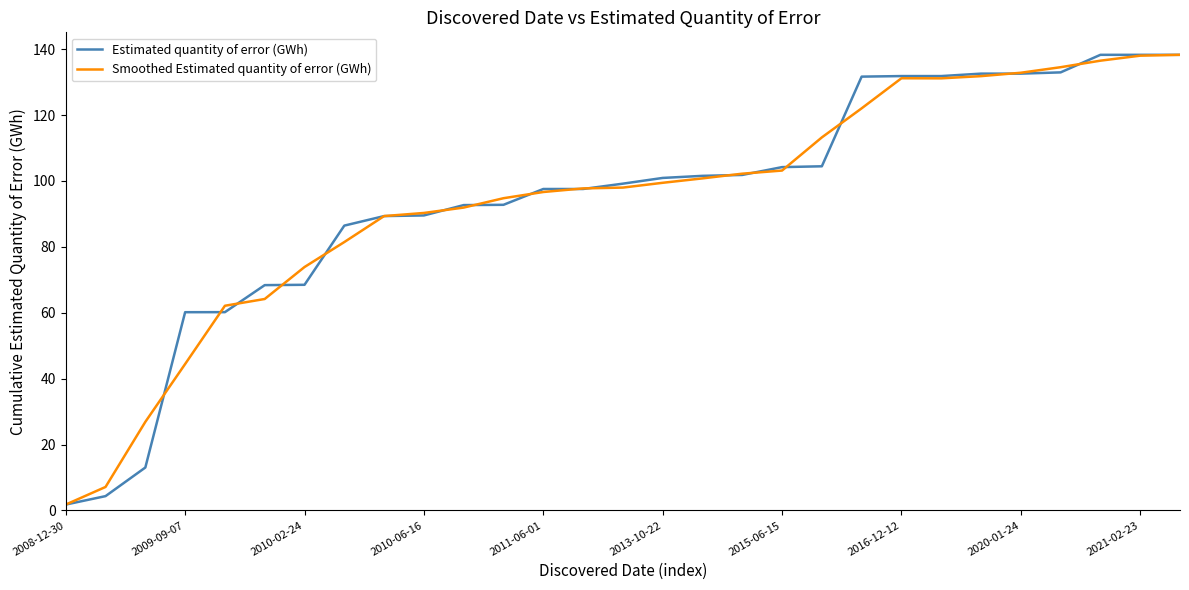

Is this an area chart (filled region under the line)?

No